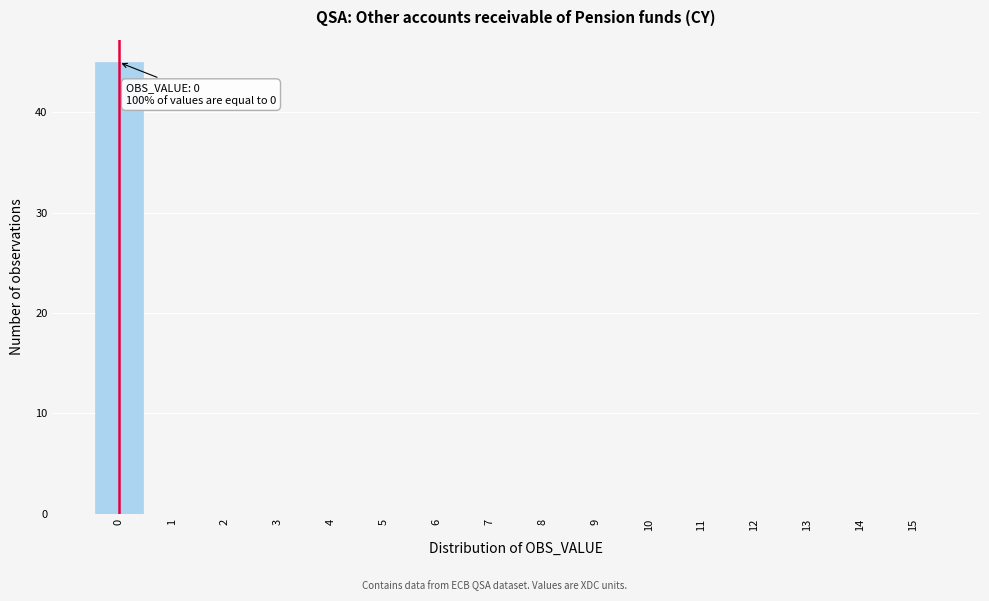

Over which range of the x-axis is the bar tallest?

-0.5 to 0.5